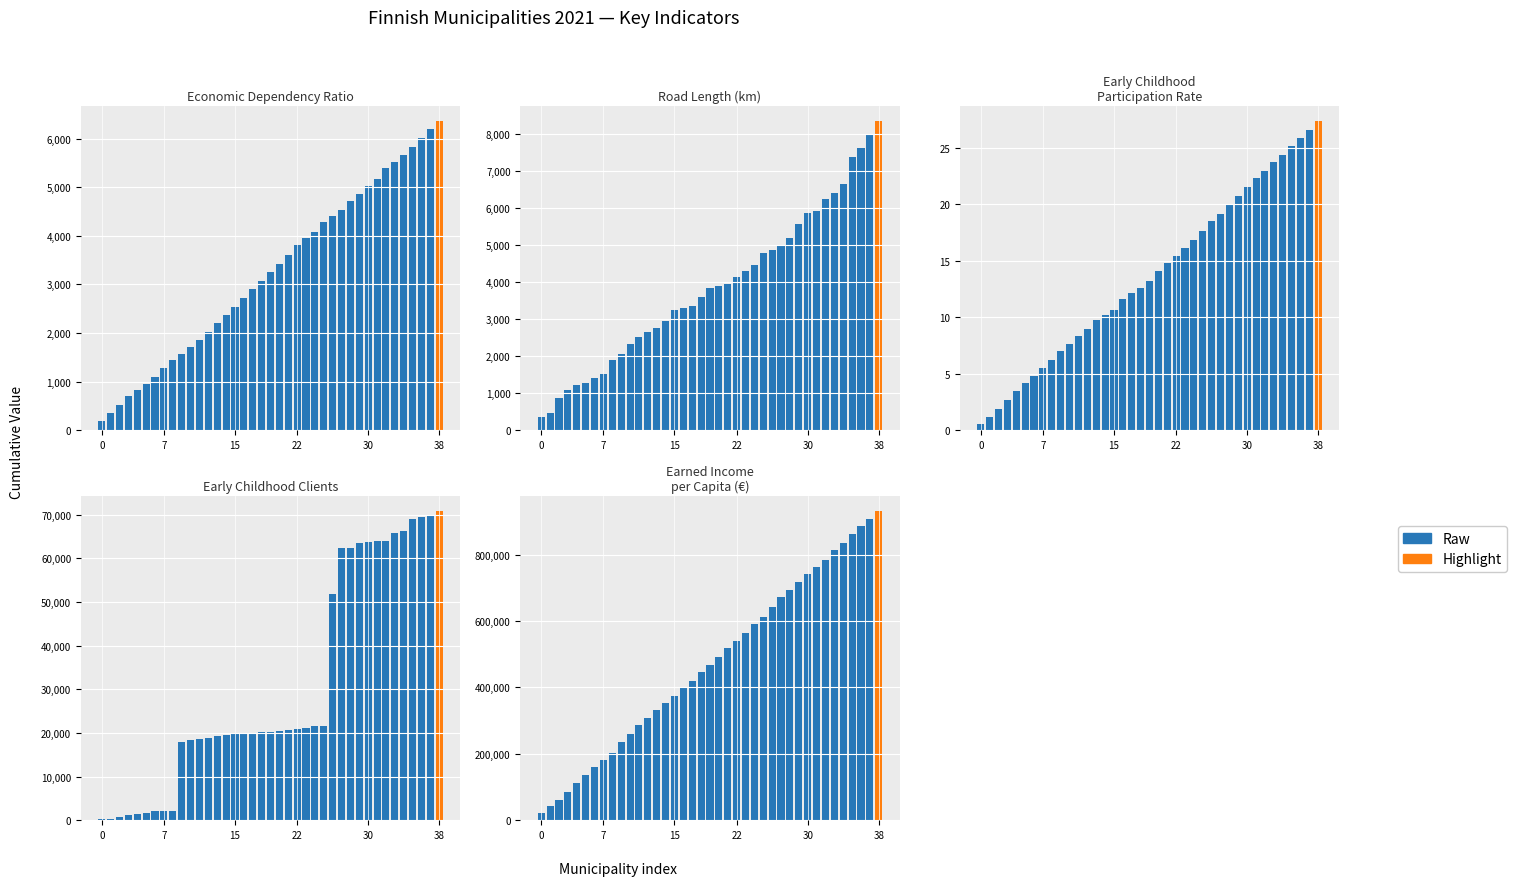

Which label corresponds to the largest value in the chart?

38